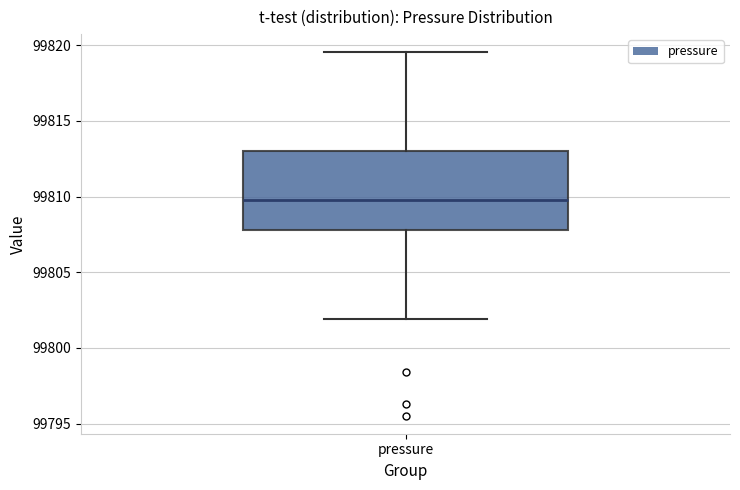

Transcribe this box plot: give where the median line is, the range the box spans, and where the two whiskers end, as read against the y-axis. The values are not printed on the chart, so give them approximately, as read against the axis.

median 99810.0, box 99808.0 to 99813.0, whiskers 99802.0 to 99819.5